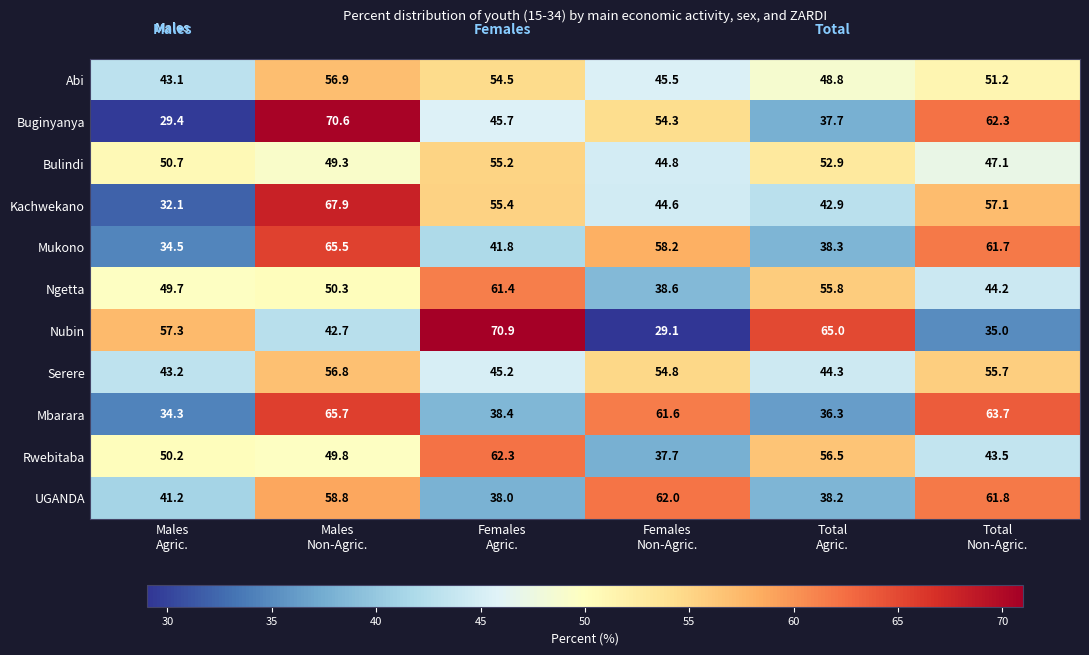

Rank the series at Males
Agric. from highest to lowest value.

Nubin, Bulindi, Rwebitaba, Ngetta, Serere, Abi, UGANDA, Mukono, Mbarara, Kachwekano, Buginyanya